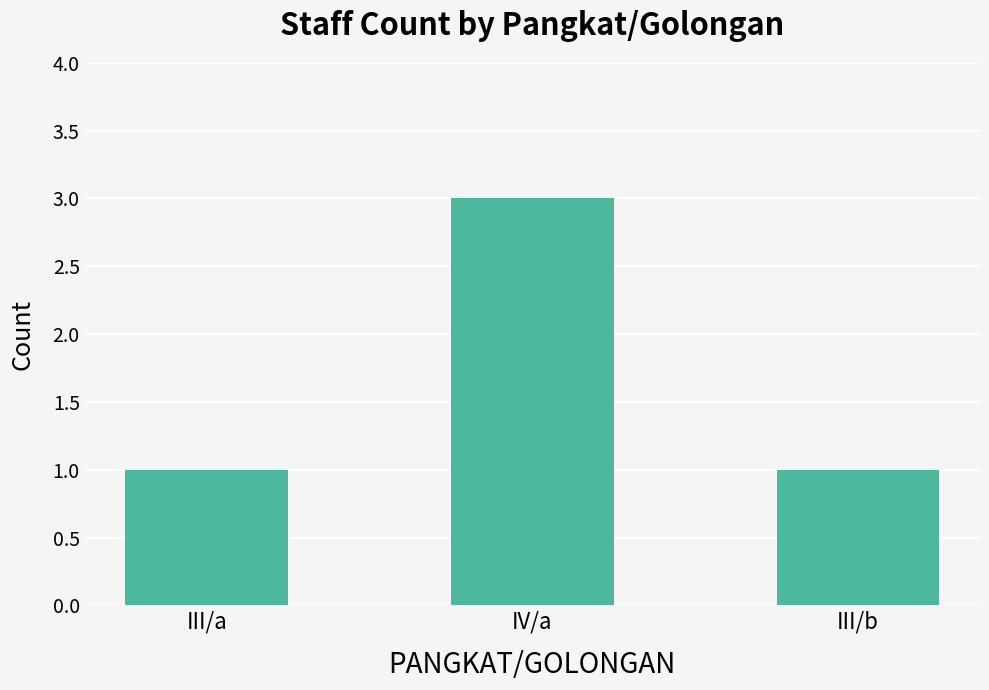

What is the average value?

2